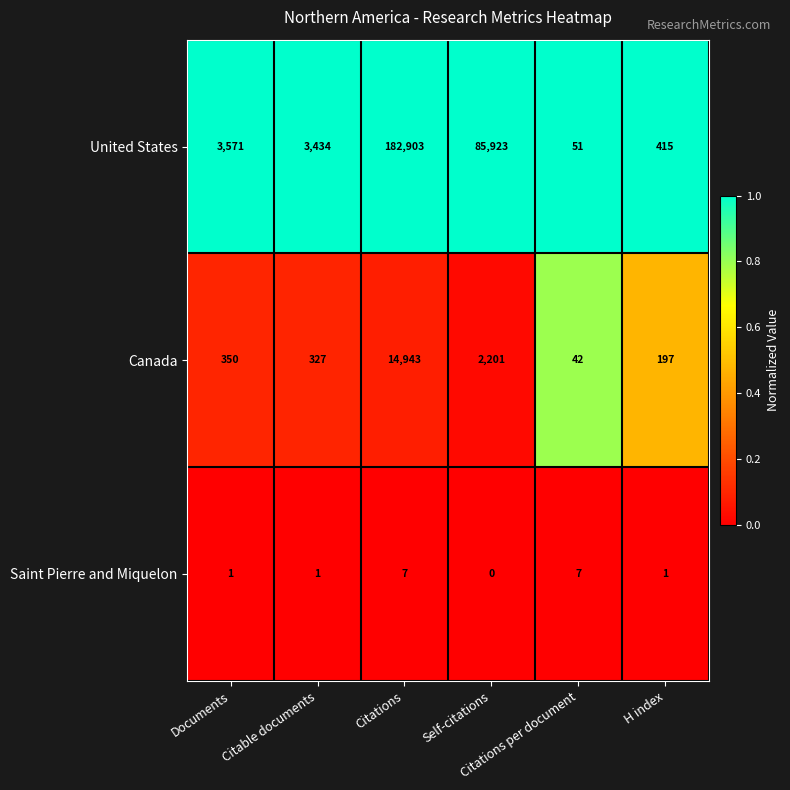

Which label corresponds to the largest value in the chart?

Citations